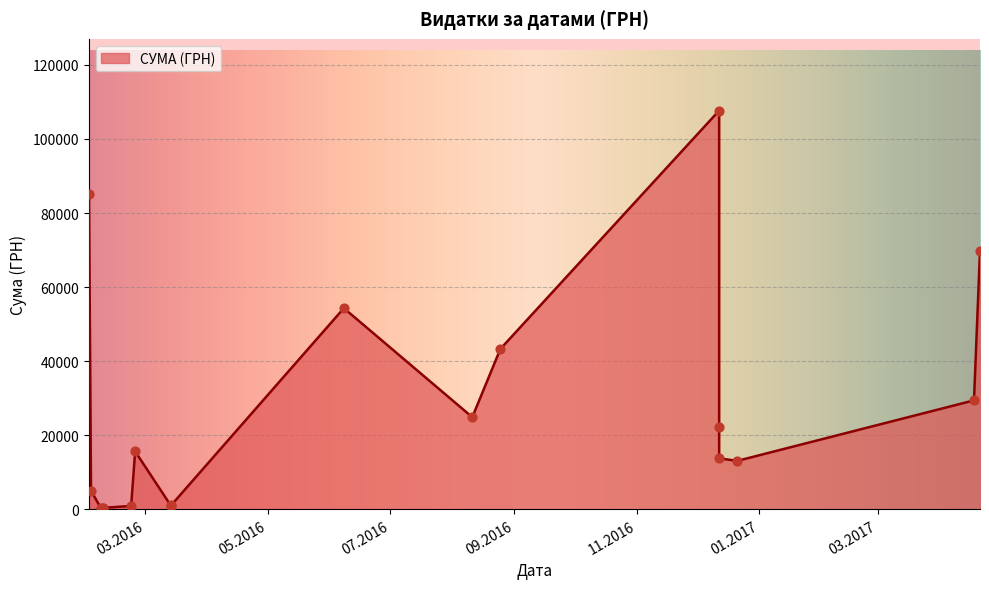

Approximately how many times larger is the value at 09.02.2016 compared to 03.02.2016?

0.1